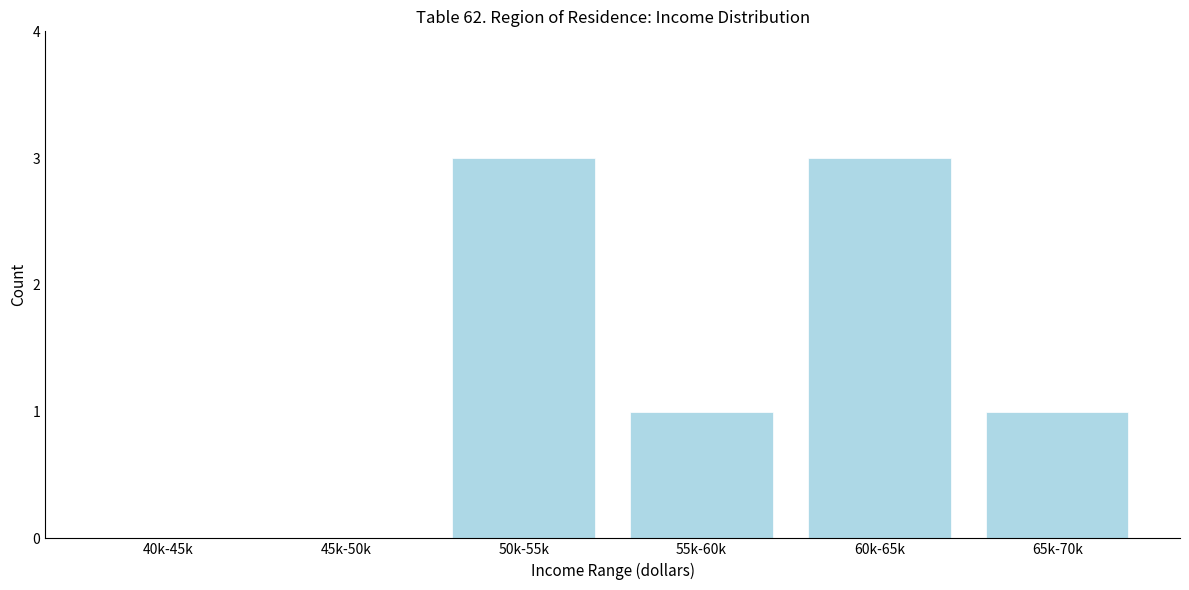

Reading left to right, list all the values displayed in this chart.

40k-45k=0	45k-50k=0	50k-55k=3	55k-60k=1	60k-65k=3	65k-70k=1